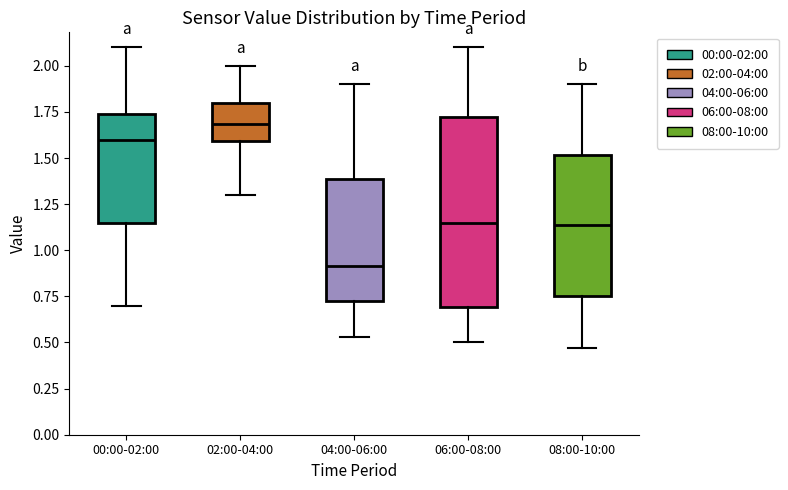

Reading left to right, transcribe this box plot: for each box, give where its median line is, the range the box spans, and where its two whiskers end, as read against the y-axis. The values are not printed on the chart, so give them approximately, as read against the axis.

00:00-02:00: median 1.60, box 1.15 to 1.75, whiskers 0.70 to 2.10
02:00-04:00: median 1.70, box 1.60 to 1.80, whiskers 1.30 to 2.00
04:00-06:00: median 0.90, box 0.70 to 1.40, whiskers 0.55 to 1.90
06:00-08:00: median 1.15, box 0.70 to 1.75, whiskers 0.50 to 2.10
08:00-10:00: median 1.15, box 0.75 to 1.50, whiskers 0.45 to 1.90